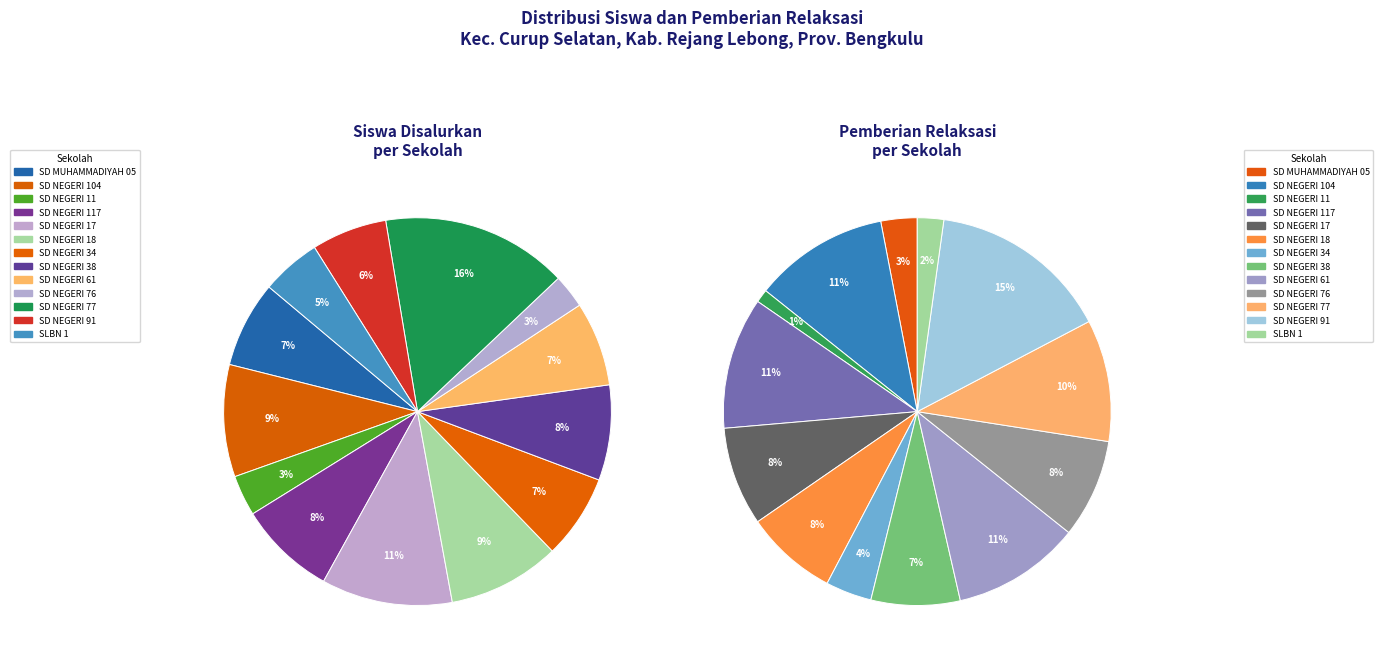

How many segments does this pie chart have?

13